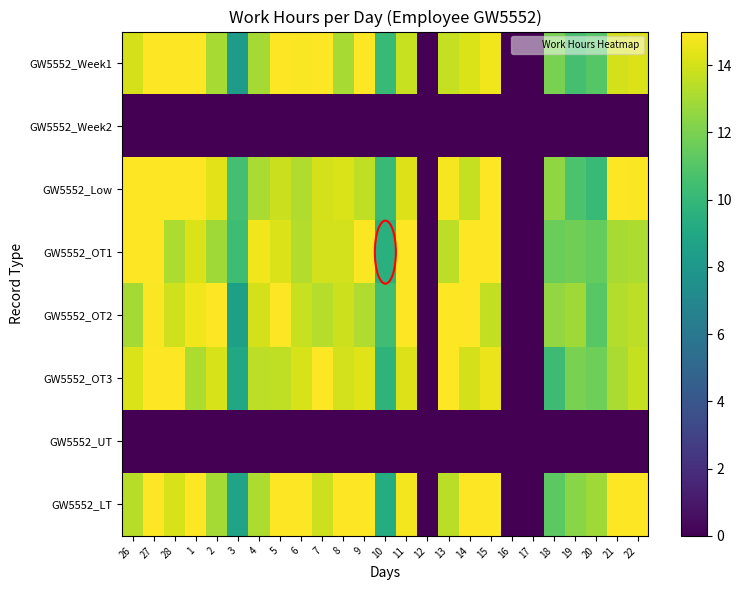

Reading left to right, extract all data points from this chart.

GW5552_Week1: 26=14.0	27=15.0	28=15.0	1=15.0	2=13.0	3=8.2	4=13.0	5=15.0	6=14.9	7=15.0	8=13.0	9=15.0	10=10.1	11=13.8	12=0.0	13=13.7	14=14.2	15=14.7	16=0.0	17=0.0	18=12.0	19=10.6	20=11.0	21=14.0	22=14.2
GW5552_Week2: 26=0.0	27=0.0	28=0.0	1=0.0	2=0.0	3=0.0	4=0.0	5=0.0	6=0.0	7=0.0	8=0.0	9=0.0	10=0.0	11=0.0	12=0.0	13=0.0	14=0.0	15=0.0	16=0.0	17=0.0	18=0.0	19=0.0	20=0.0	21=0.0	22=0.0
GW5552_Low: 26=15.0	27=15.0	28=15.0	1=15.0	2=14.3	3=10.5	4=13.1	5=13.8	6=13.2	7=14.0	8=14.1	9=13.6	10=10.1	11=14.2	12=0.0	13=14.8	14=13.7	15=15.0	16=0.0	17=0.0	18=12.5	19=10.8	20=10.2	21=15.0	22=14.9
GW5552_OT1: 26=15.0	27=15.0	28=13.2	1=14.2	2=12.9	3=10.3	4=14.7	5=14.2	6=13.3	7=14.0	8=14.0	9=14.9	10=9.5	11=15.0	12=0.0	13=13.5	14=15.0	15=15.0	16=0.0	17=0.0	18=11.7	19=11.7	20=11.4	21=13.0	22=13.1
GW5552_OT2: 26=13.0	27=14.9	28=13.9	1=14.7	2=15.0	3=8.5	4=14.1	5=15.0	6=13.8	7=13.3	8=13.8	9=13.2	10=10.4	11=15.0	12=0.0	13=15.0	14=15.0	15=13.6	16=0.0	17=0.0	18=12.6	19=12.9	20=11.1	21=13.3	22=13.5
GW5552_OT3: 26=14.2	27=15.0	28=15.0	1=13.2	2=14.1	3=9.0	4=13.5	5=13.6	6=14.1	7=15.0	8=13.9	9=14.3	10=9.7	11=14.2	12=0.0	13=15.0	14=14.0	15=14.6	16=0.0	17=0.0	18=10.3	19=12.0	20=11.7	21=13.1	22=13.7
GW5552_UT: 26=0.0	27=0.0	28=0.0	1=0.0	2=0.0	3=0.0	4=0.0	5=0.0	6=0.0	7=0.0	8=0.0	9=0.0	10=0.0	11=0.0	12=0.0	13=0.0	14=0.0	15=0.0	16=0.0	17=0.0	18=0.0	19=0.0	20=0.0	21=0.0	22=0.0
GW5552_LT: 26=13.4	27=15.0	28=14.1	1=15.0	2=13.0	3=8.8	4=13.2	5=15.0	6=15.0	7=13.8	8=15.0	9=15.0	10=9.3	11=14.7	12=0.0	13=13.4	14=15.0	15=15.0	16=0.0	17=0.0	18=11.2	19=12.4	20=12.9	21=15.0	22=15.0